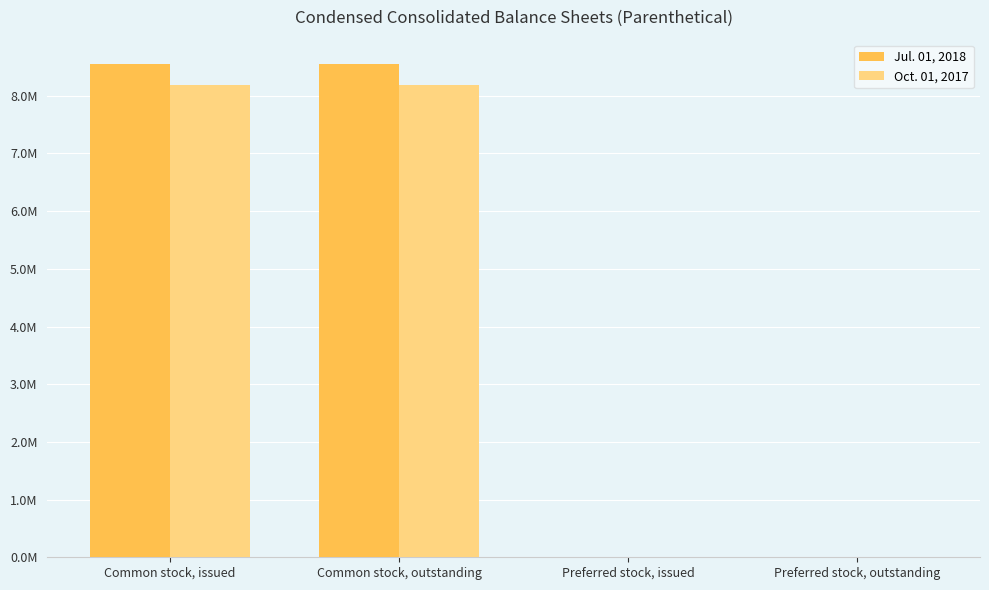

What are all the series names shown in the legend?

Jul. 01, 2018, Oct. 01, 2017